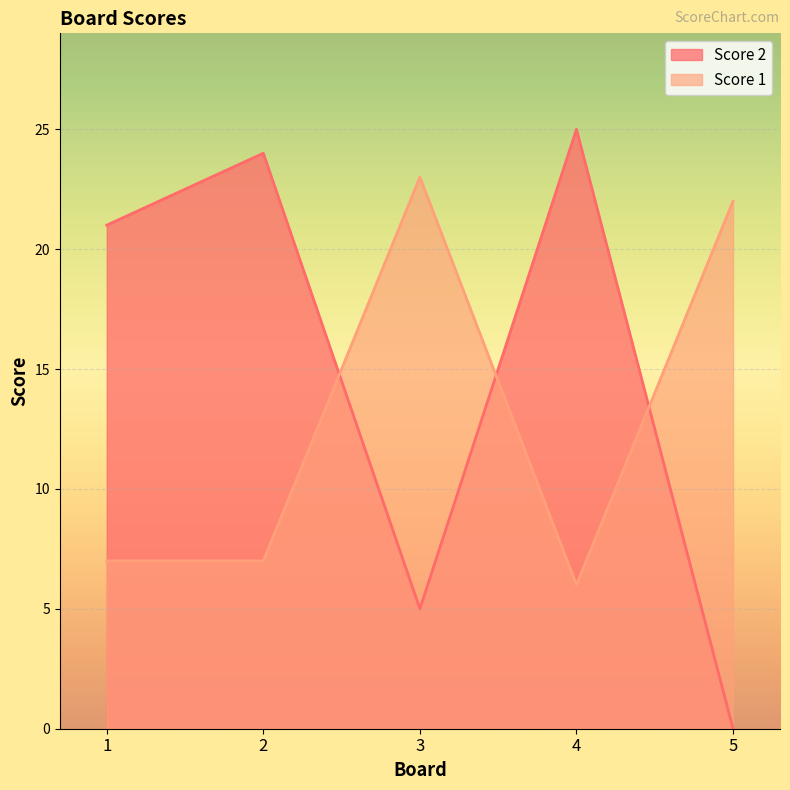

What is the sum of all Score 1 values?

65